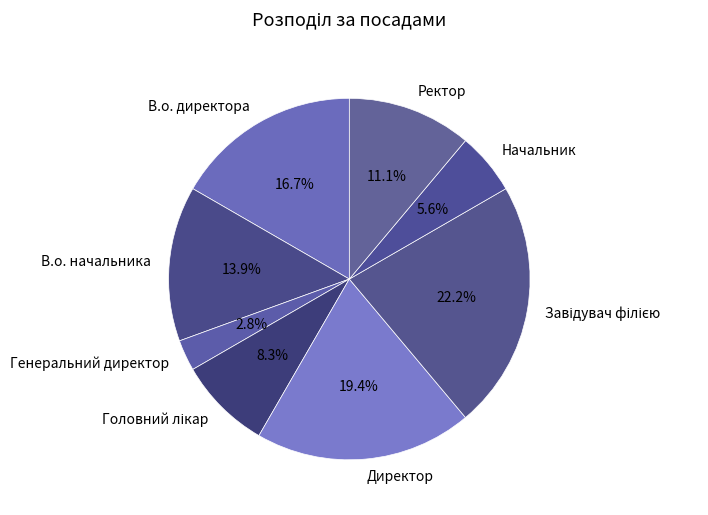

Does В.о. директора represent more than half of the total?

No